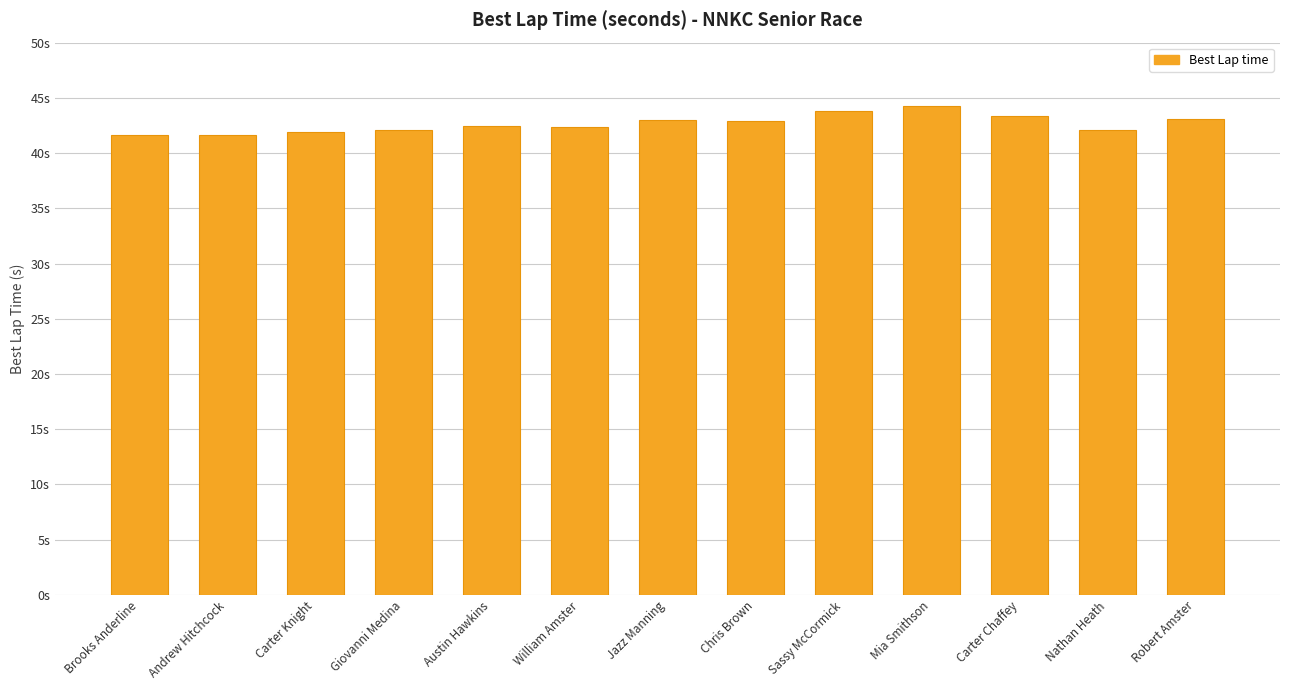

What is the greatest value displayed?

44.3